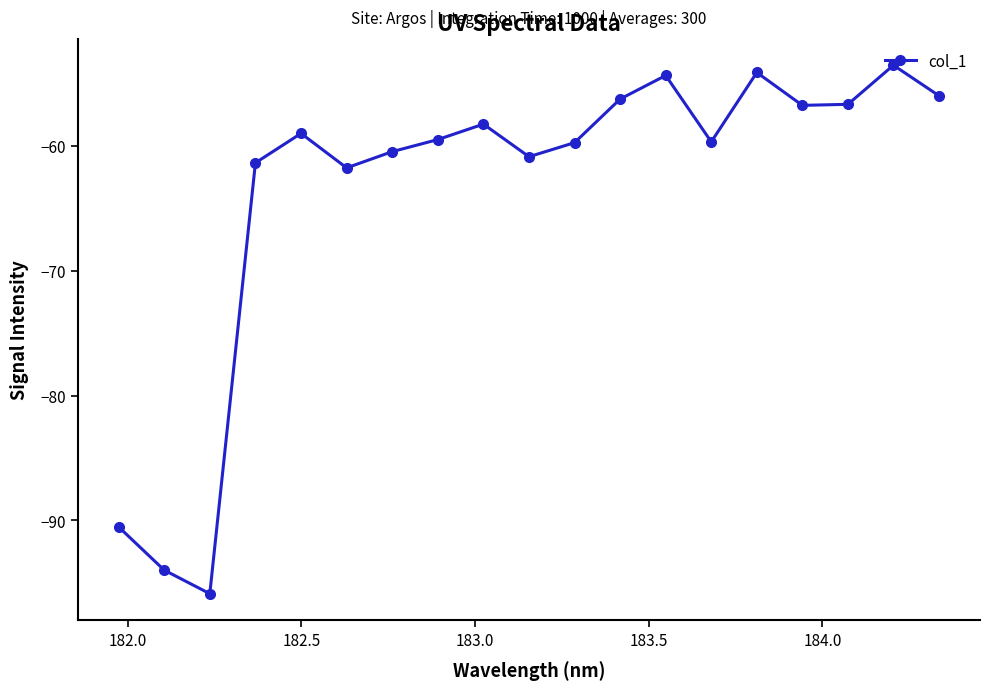

What is the maximum value shown in the chart?

-53.5